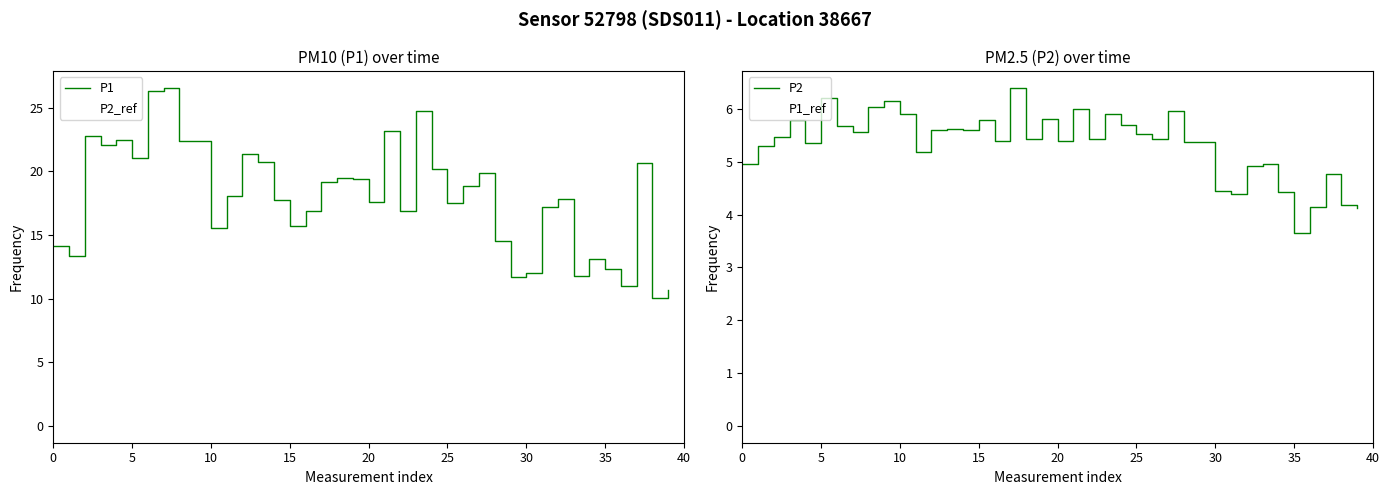

Count the number of data series in this chart.

4